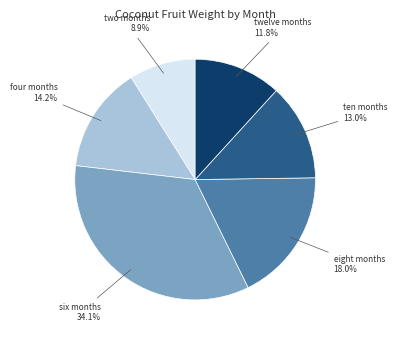

To the nearest percent, what is the difference between the six months and eight months slice percentages?

16%